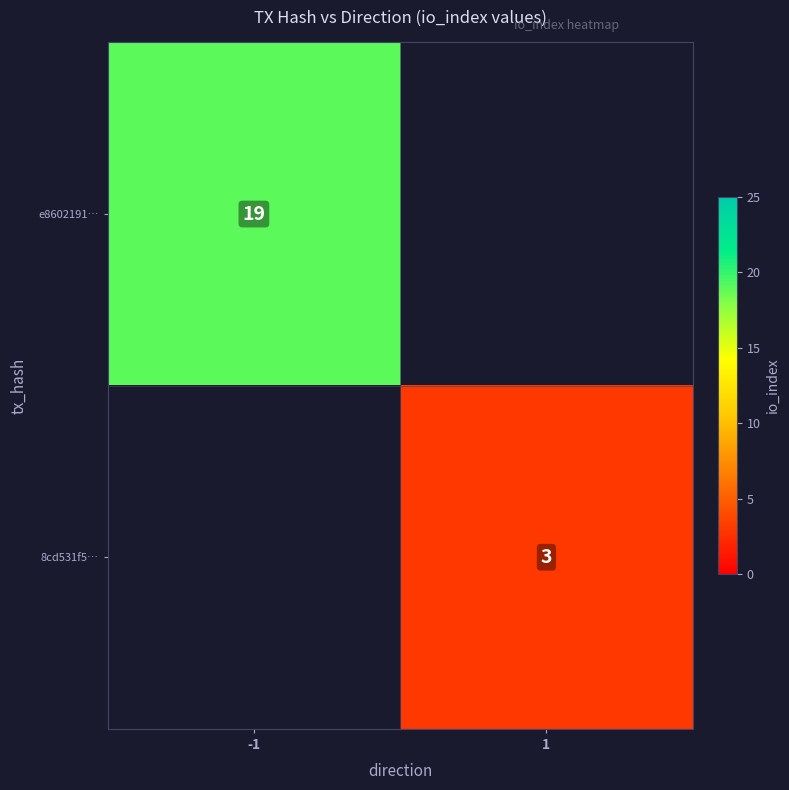

Is it true that 8cd531f5… equals 4 at 1?

False